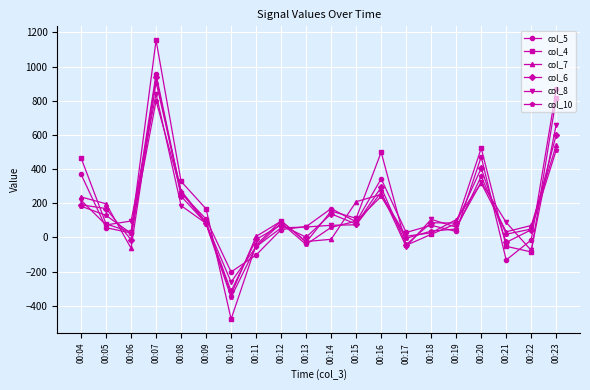

How many lines are shown in the chart?

6